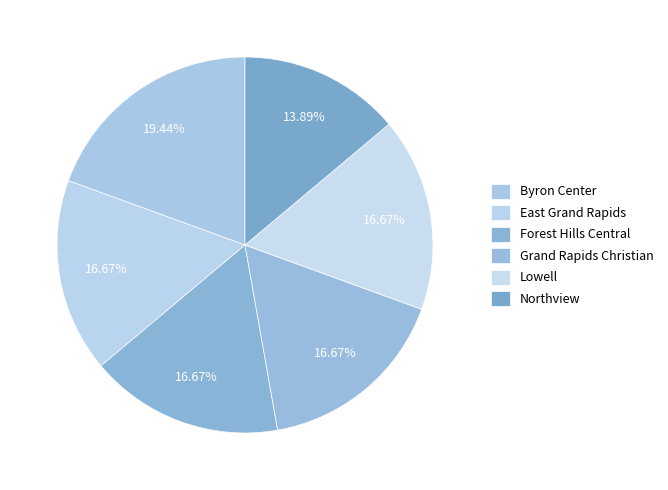

True or false: Forest Hills Central accounts for 29% of the total.

False